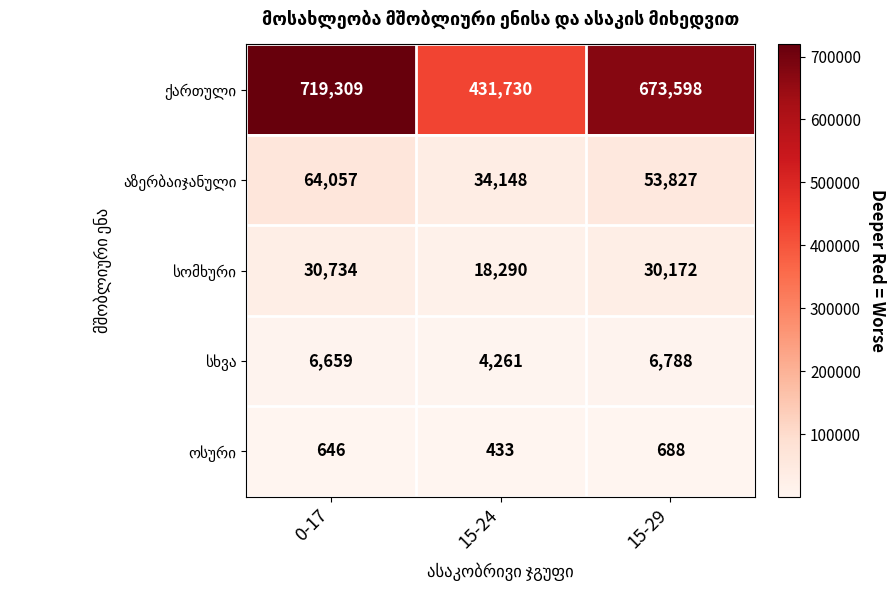

At which category does the chart reach its minimum across all series?

15-24